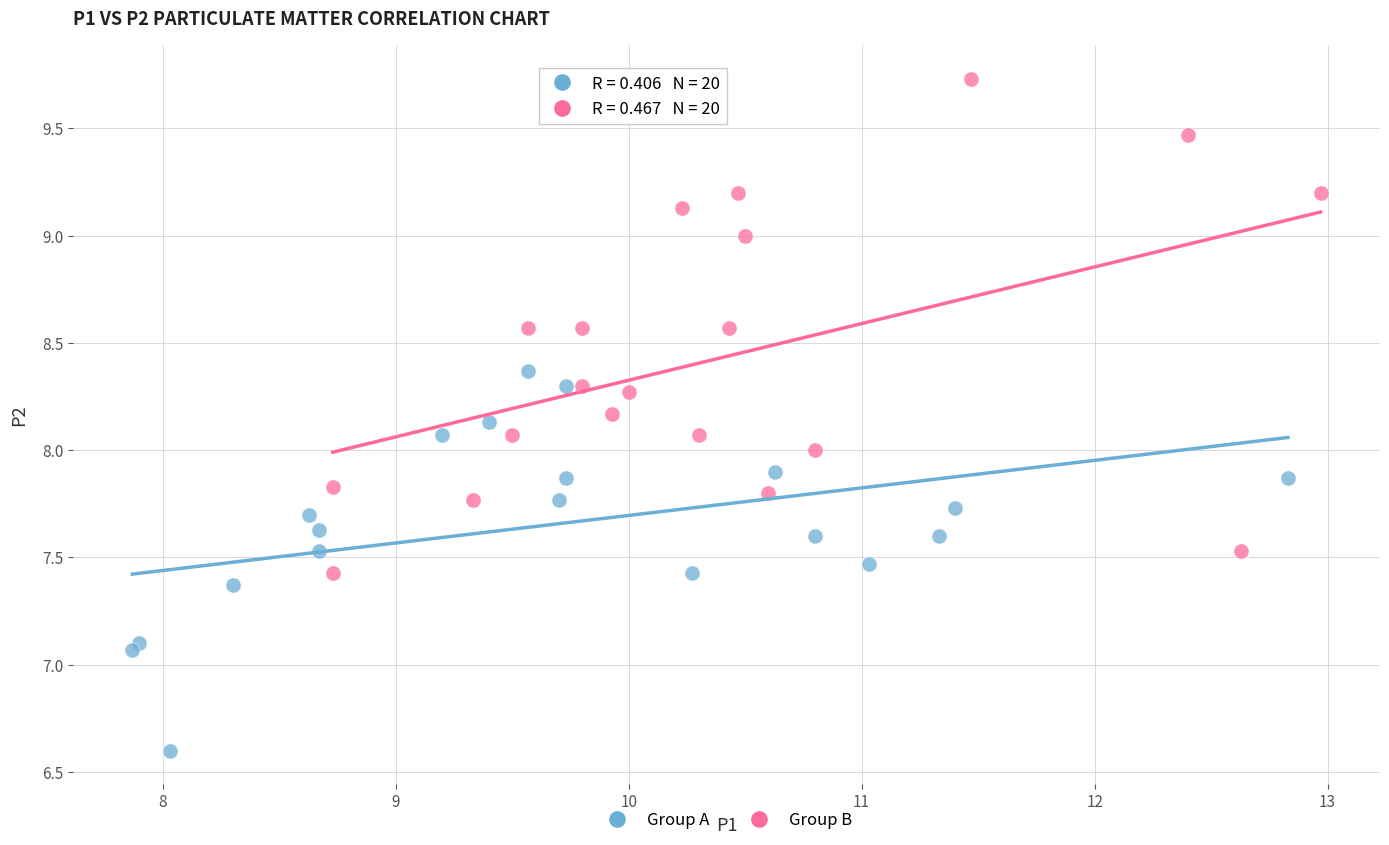

Which series has the widest spread of Y values?

Group B